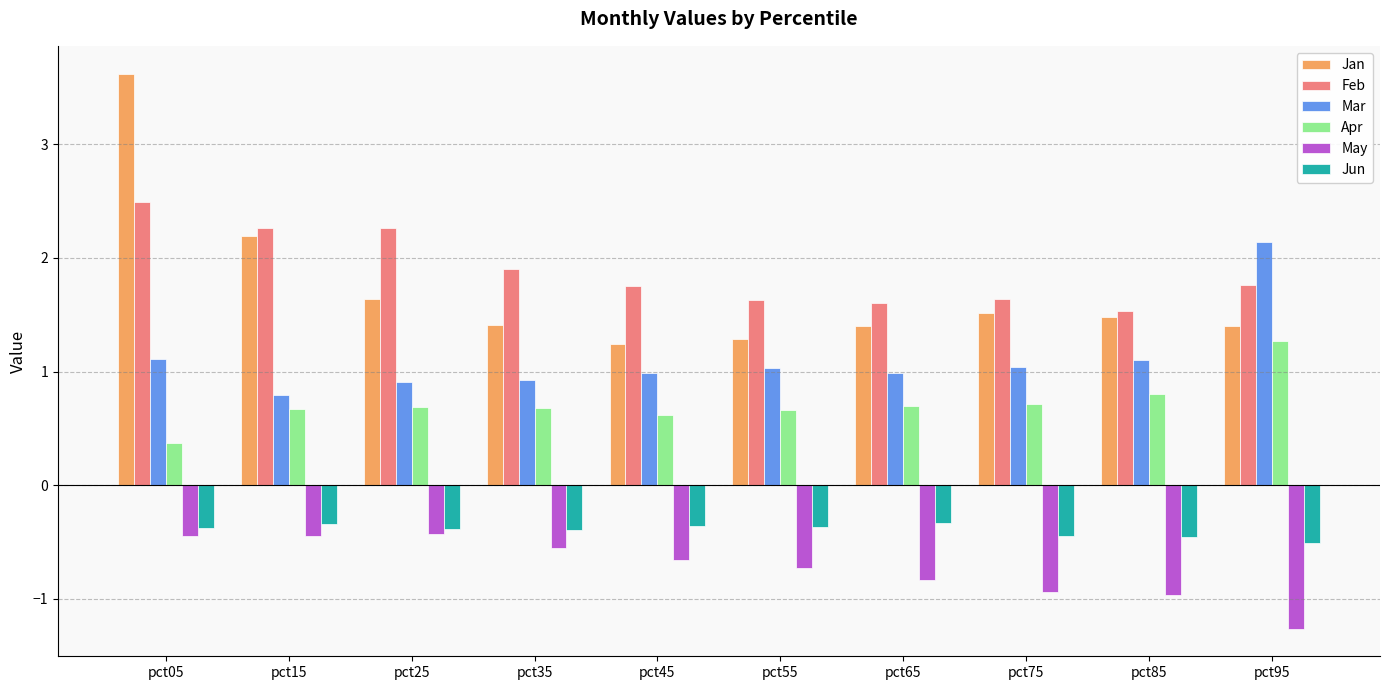

What is the difference between the maximum and second lowest values in the Mar series?

1.2